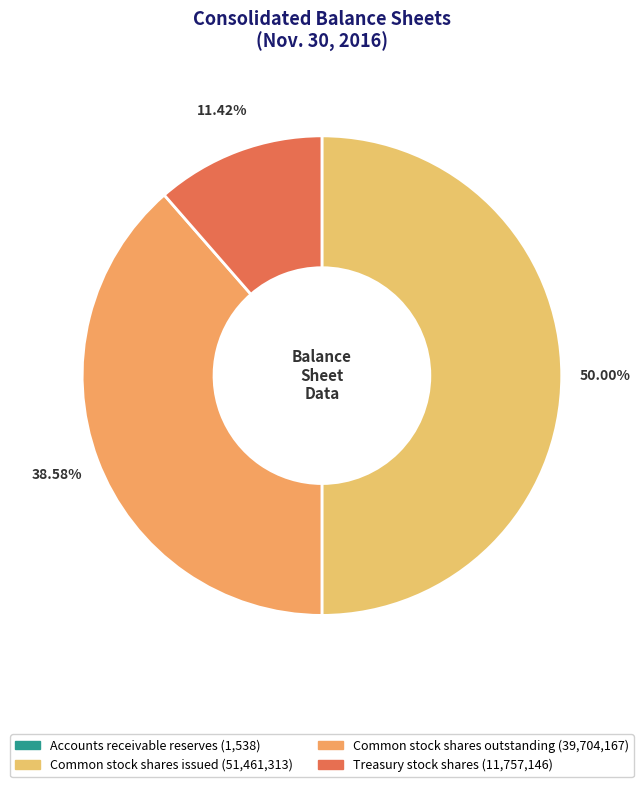

What percentage is the Common stock shares issued slice, to the nearest percent?

50%